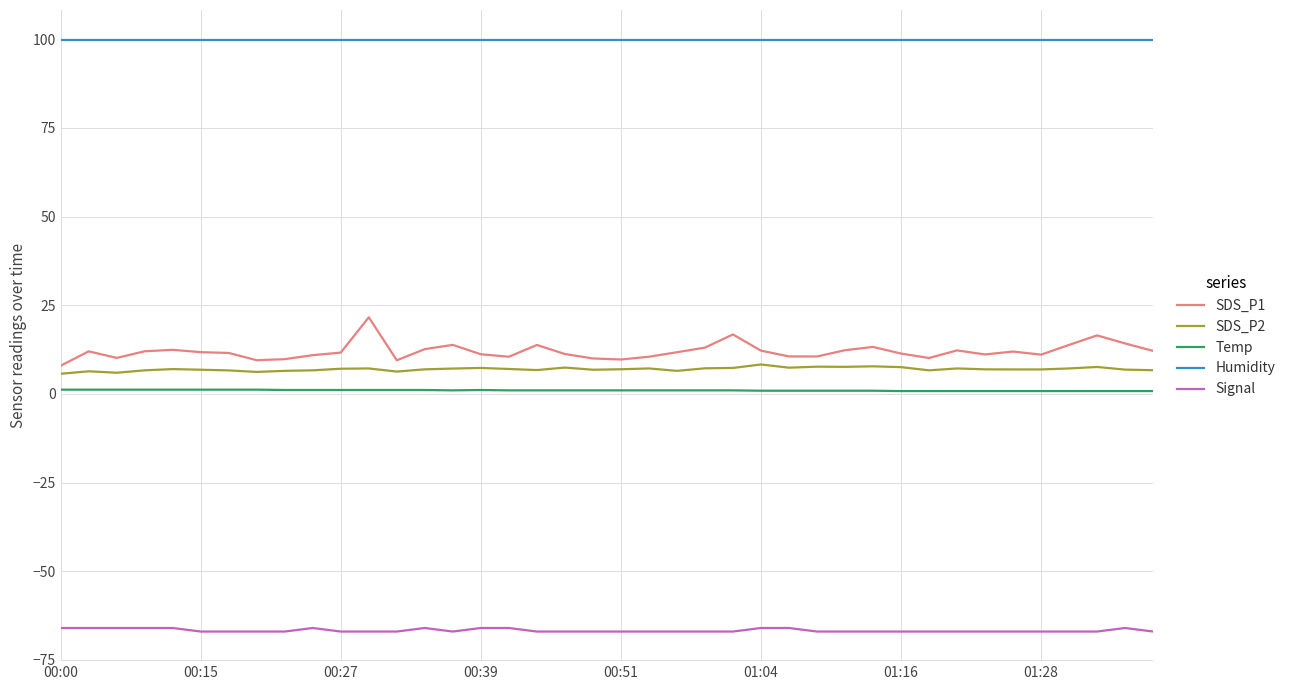

Which series has the widest spread of values?

SDS_P1